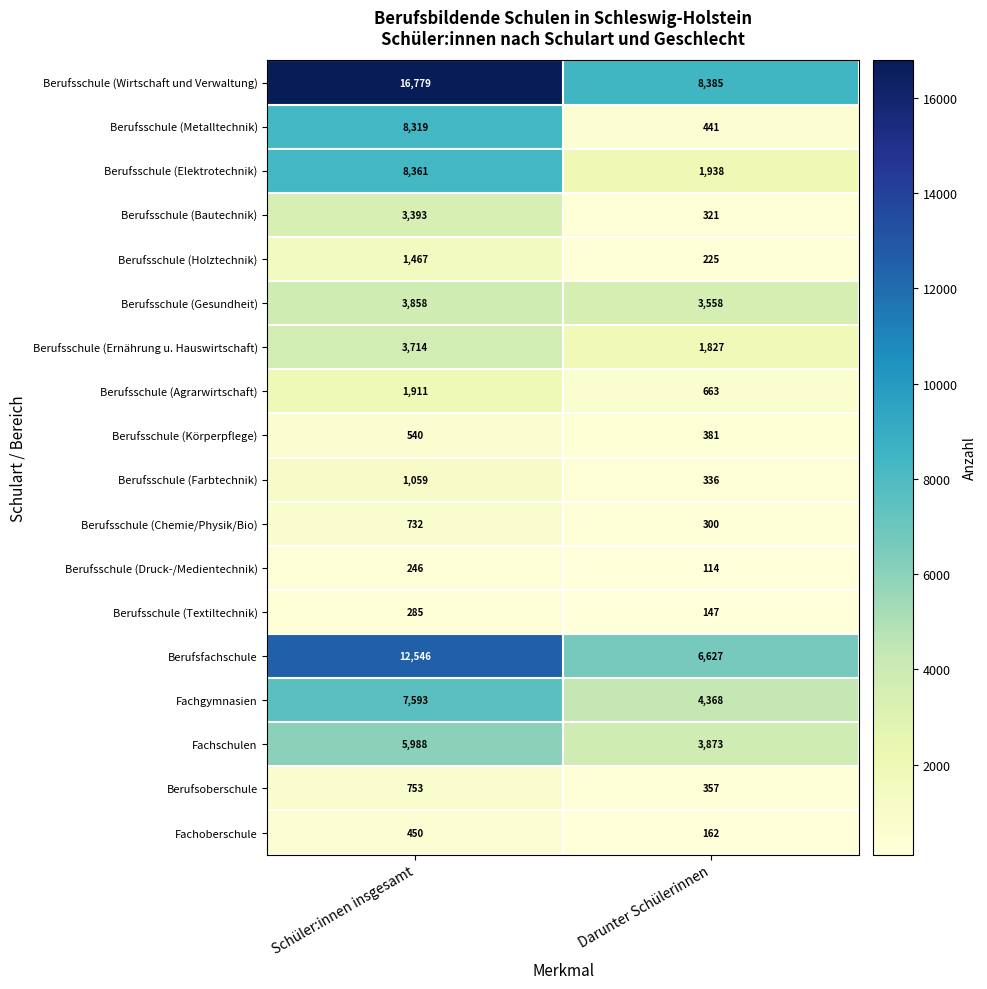

What is the lowest value of the Berufsschule (Metalltechnik) series?

441